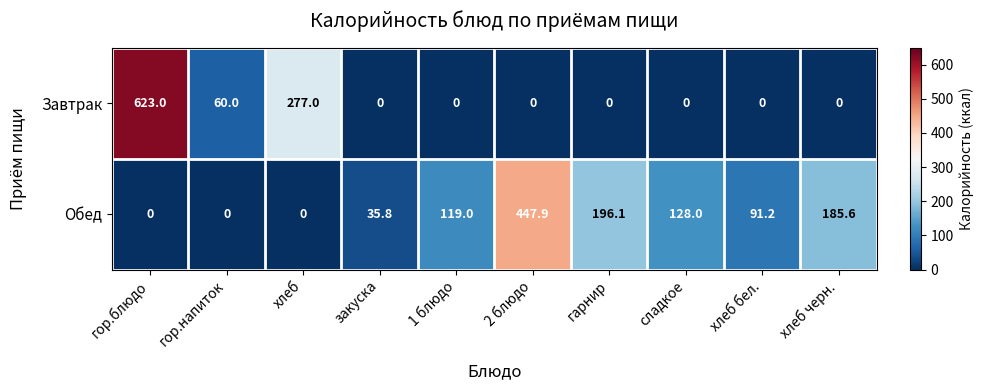

Which series changed the most between закуска and сладкое?

Обед